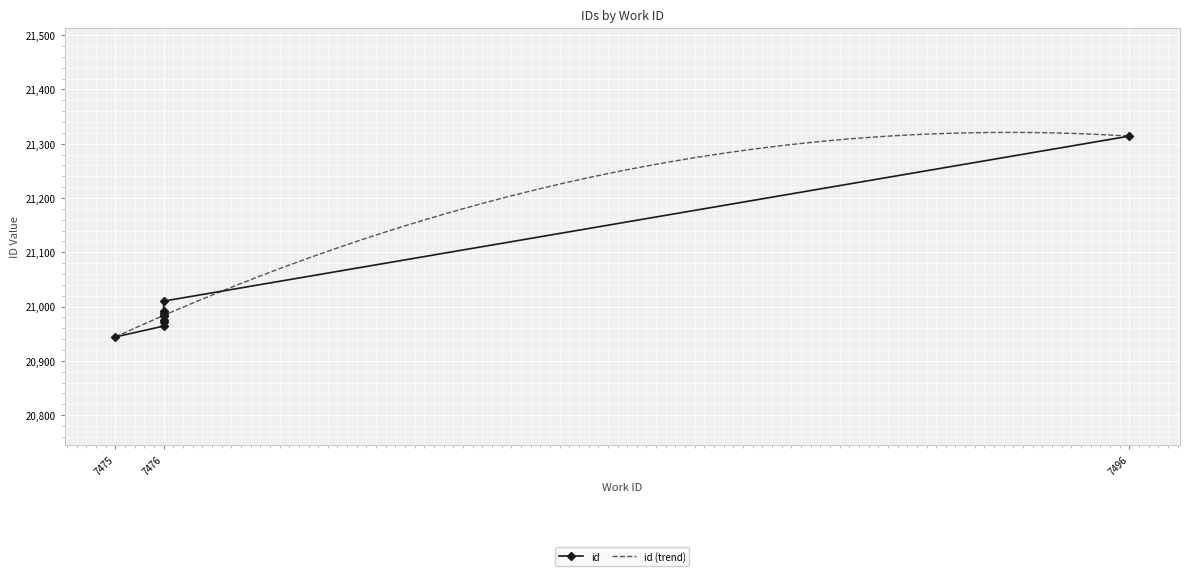

Is it true that the value at 7476 is 12369?

False